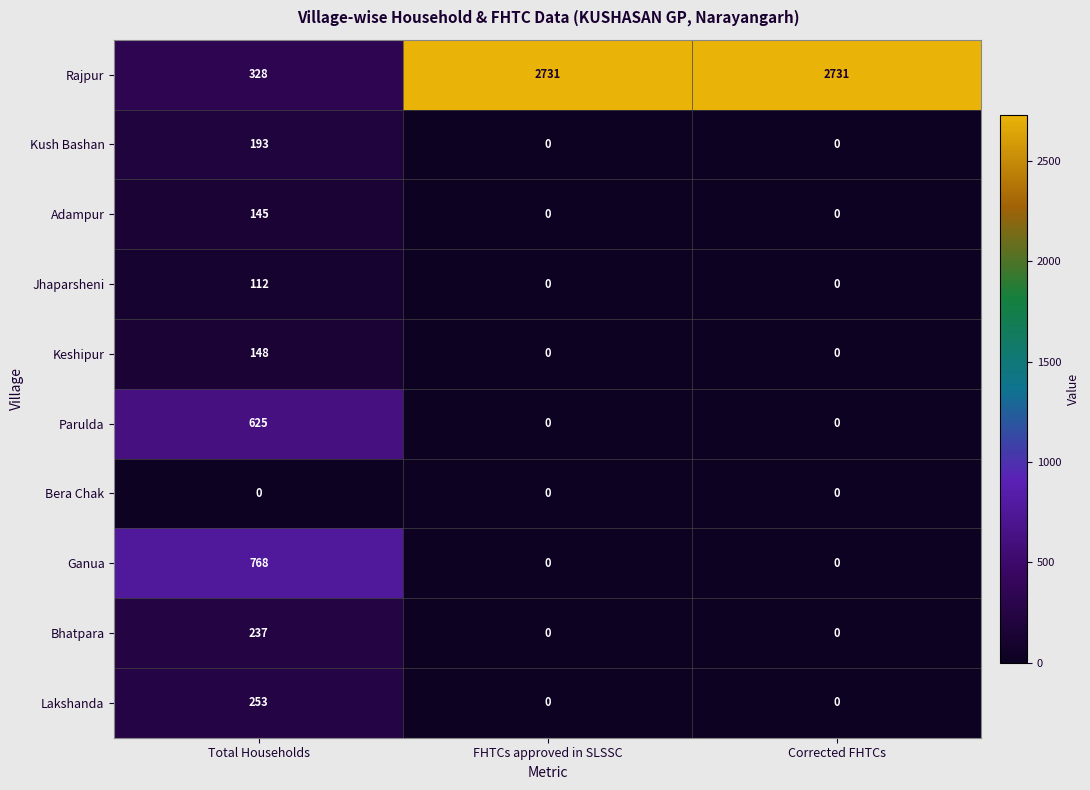

Rank the series by their maximum value, from lowest to highest.

Bera Chak, Jhaparsheni, Adampur, Keshipur, Kush Bashan, Bhatpara, Lakshanda, Parulda, Ganua, Rajpur